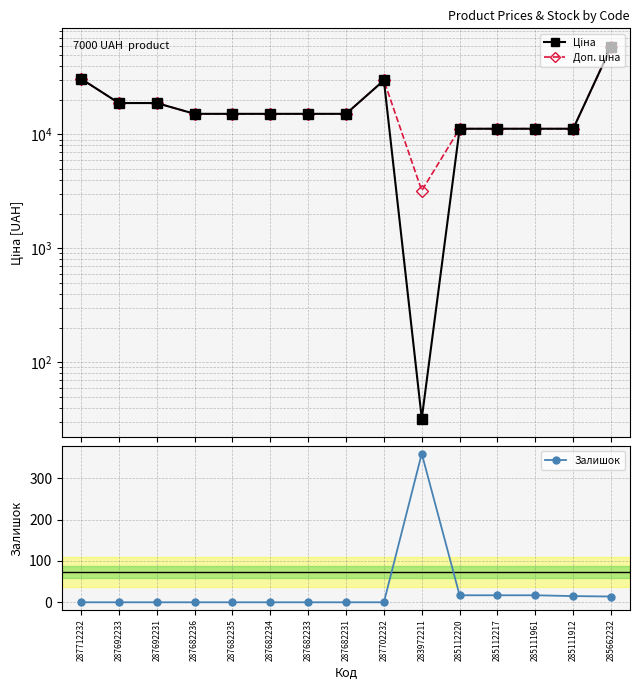

Rank the series by their maximum value, from lowest to highest.

Залишок, Ціна, Доп. ціна